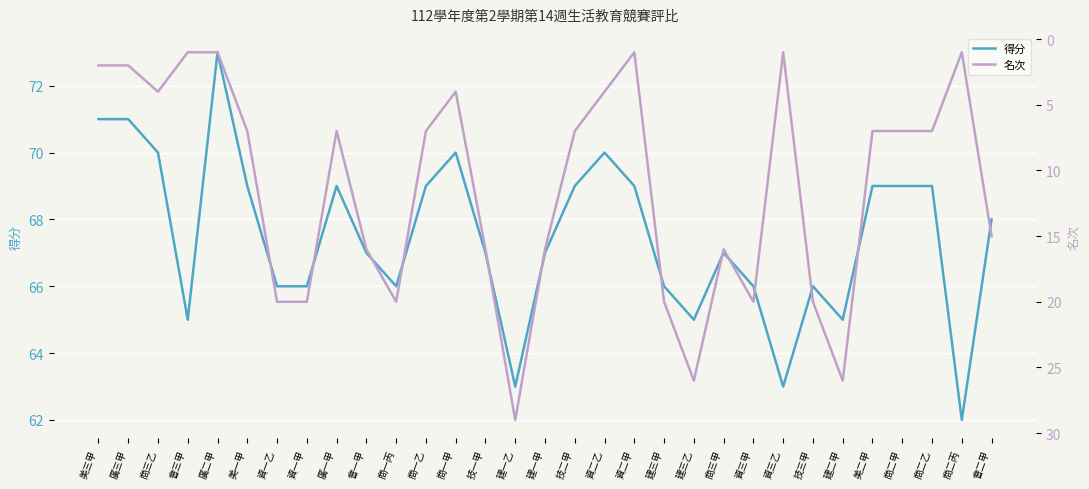

Which category has the lowest value in the 得分 series?

商二丙